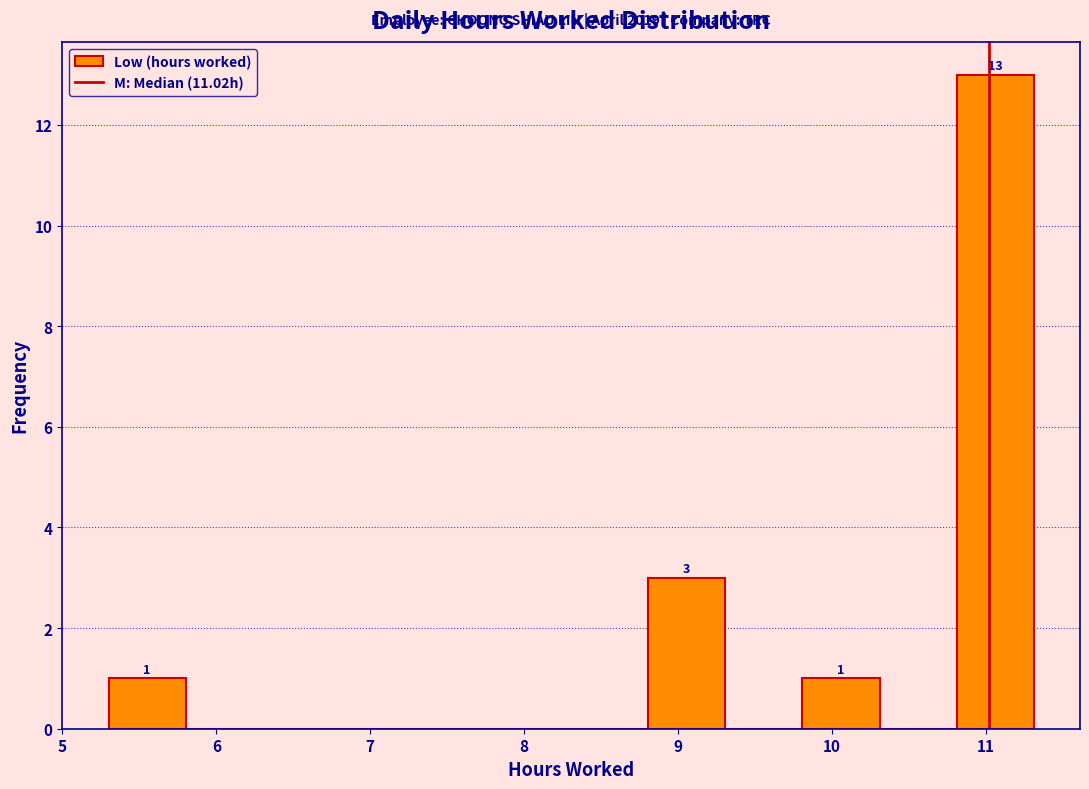

Over which range of the x-axis is the bar tallest?

10.8 to 11.3